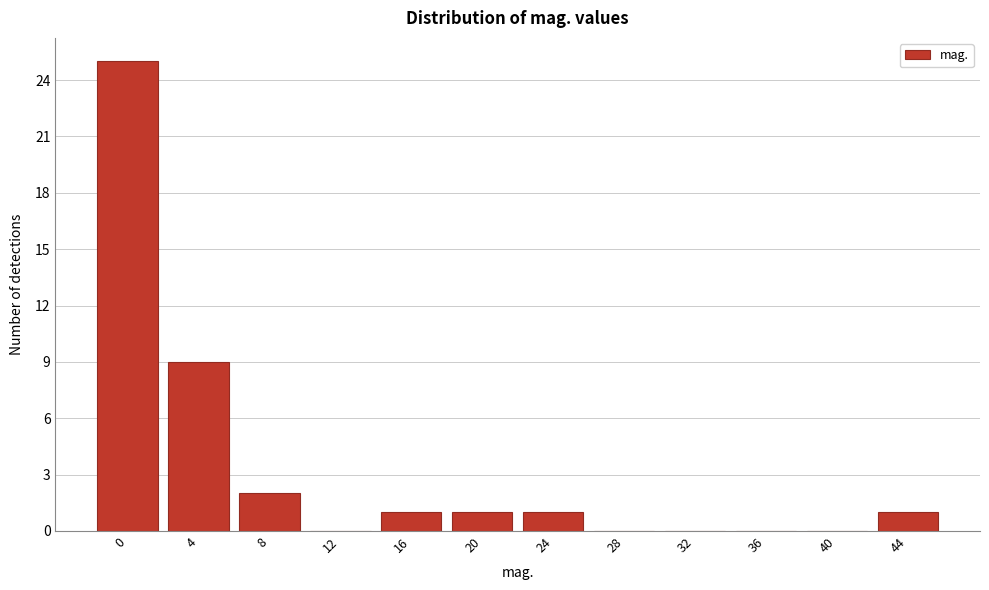

Reading left to right, transcribe all the data shown in this chart.

0=25	4=9	8=2	12=0	16=1	20=1	24=1	28=0	32=0	36=0	40=0	44=1